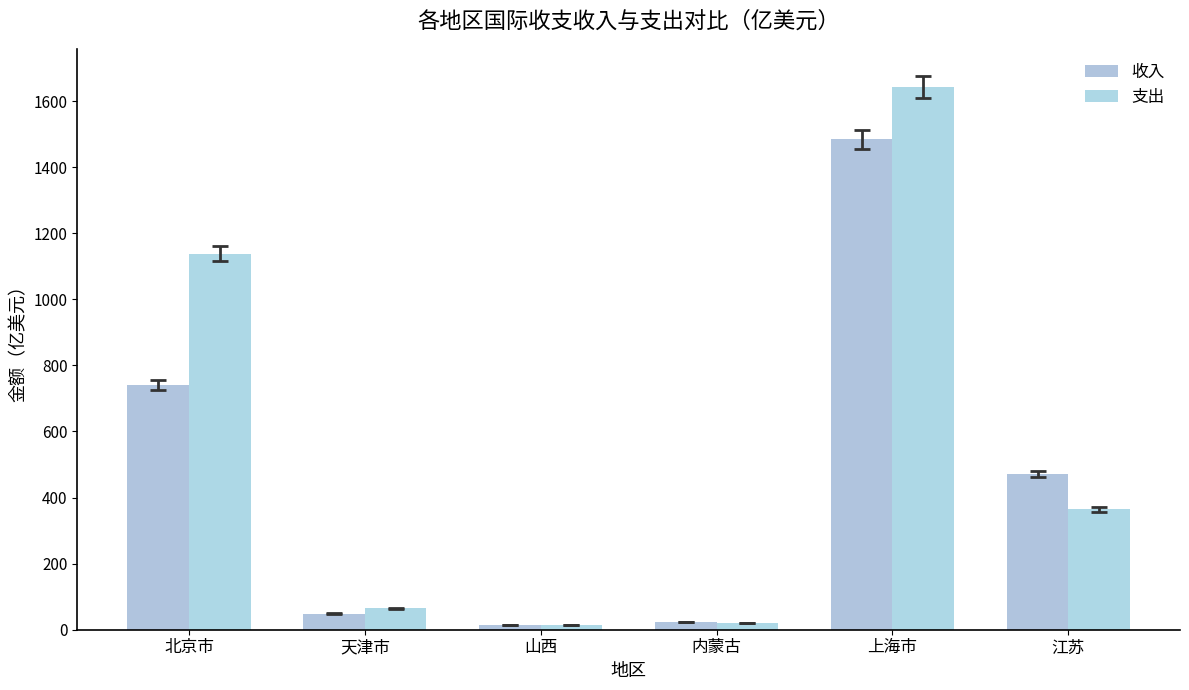

What is the difference between the second highest and second lowest values in the 收入 series?

716.1